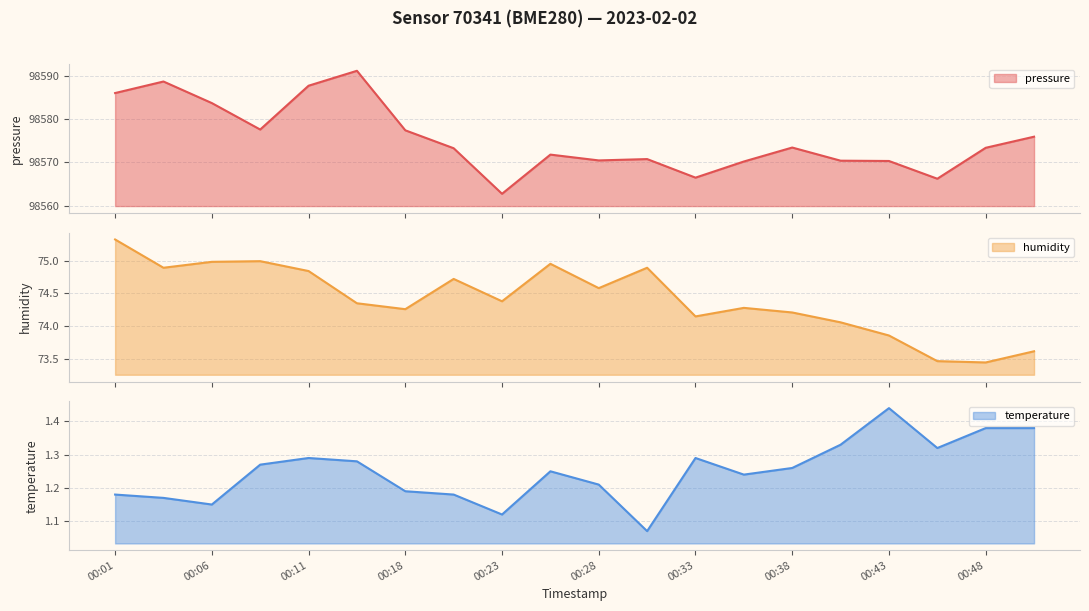

Is it true that pressure equals 98570.4 at 00:40?

True